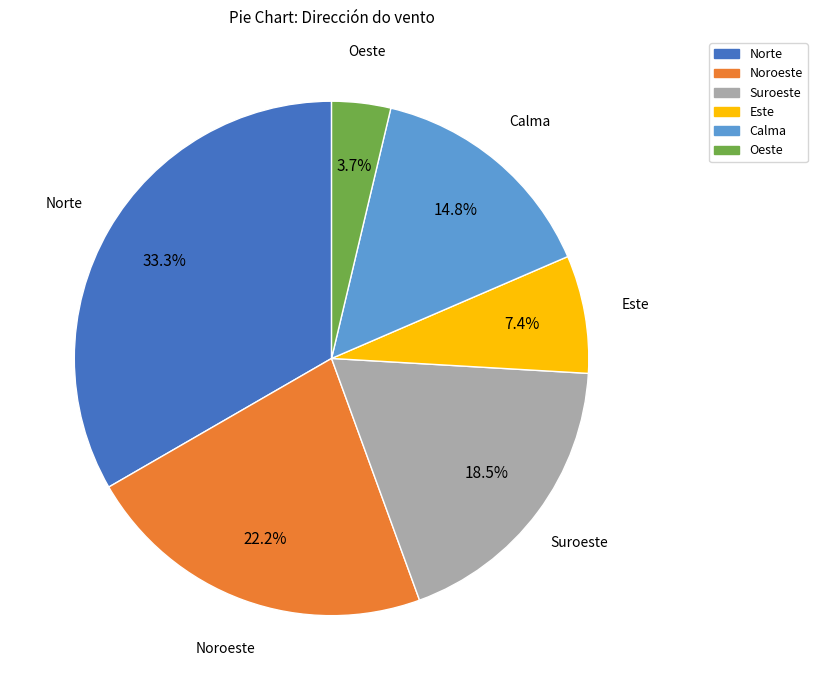

Which category has the smallest portion of the pie?

Oeste